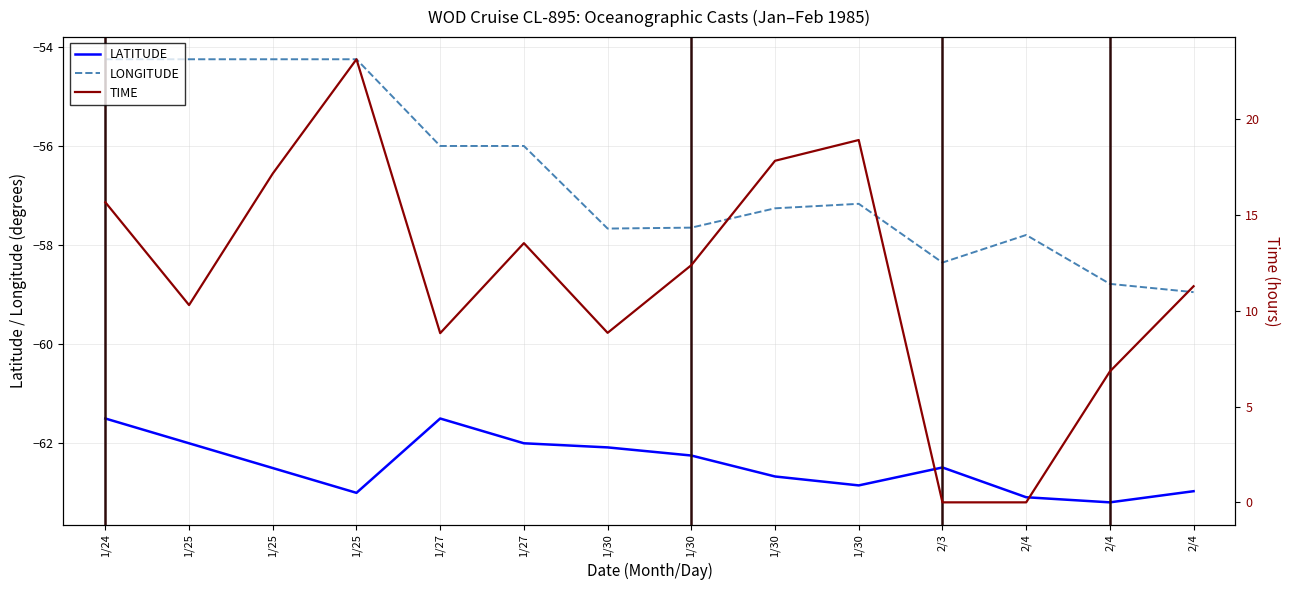

The value of LONGITUDE at 1/24 is -71.2. True or false?

False